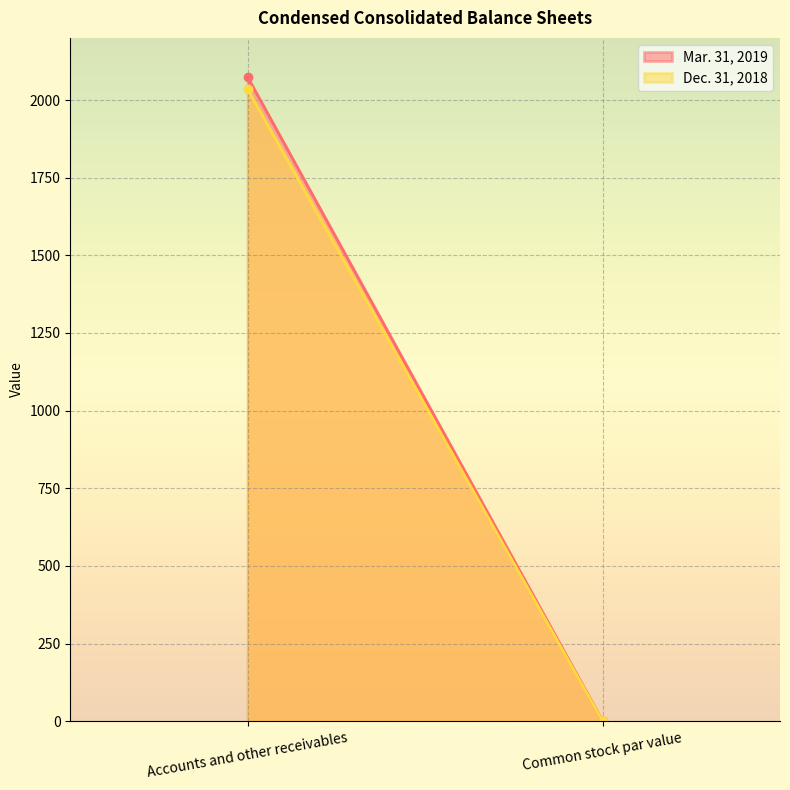

The value of Mar. 31, 2019 at Accounts and other receivables is 2073.0. True or false?

True